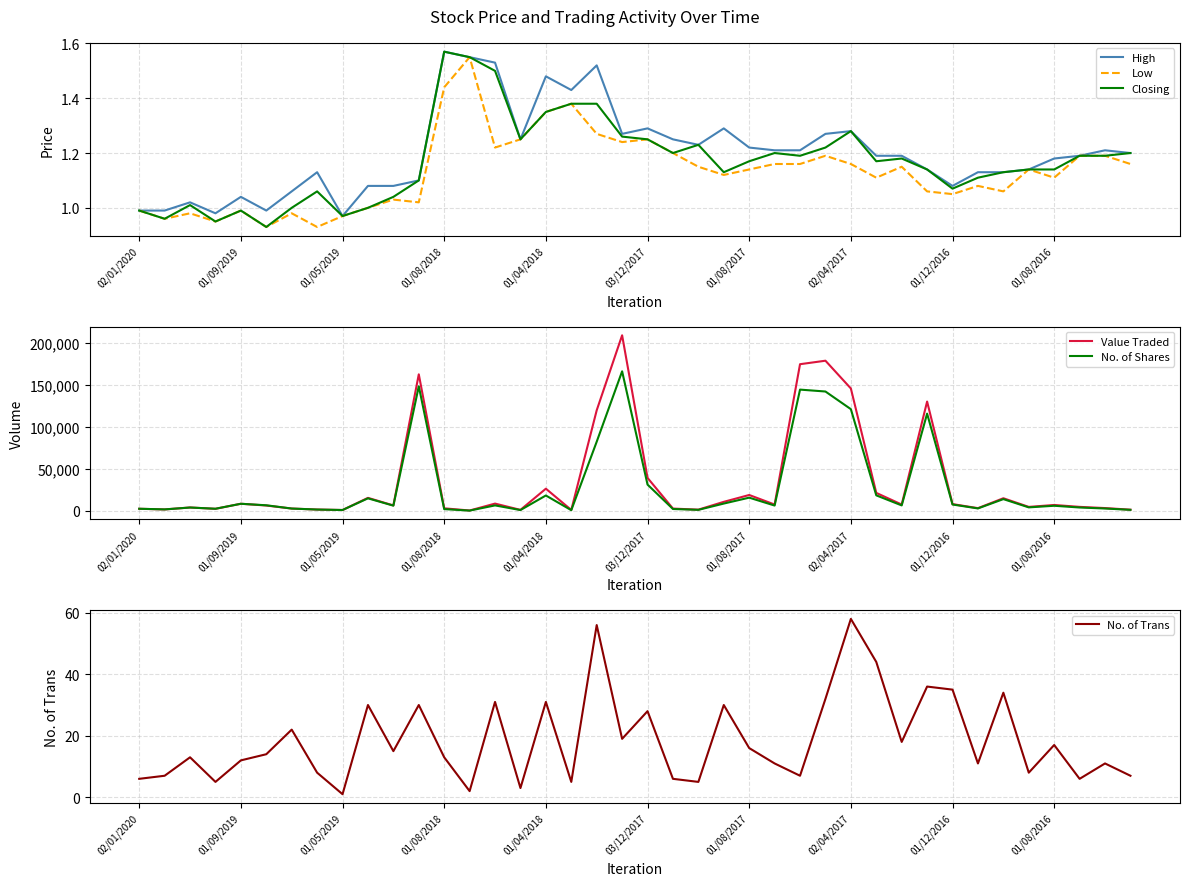

Count the number of data series in this chart.

6